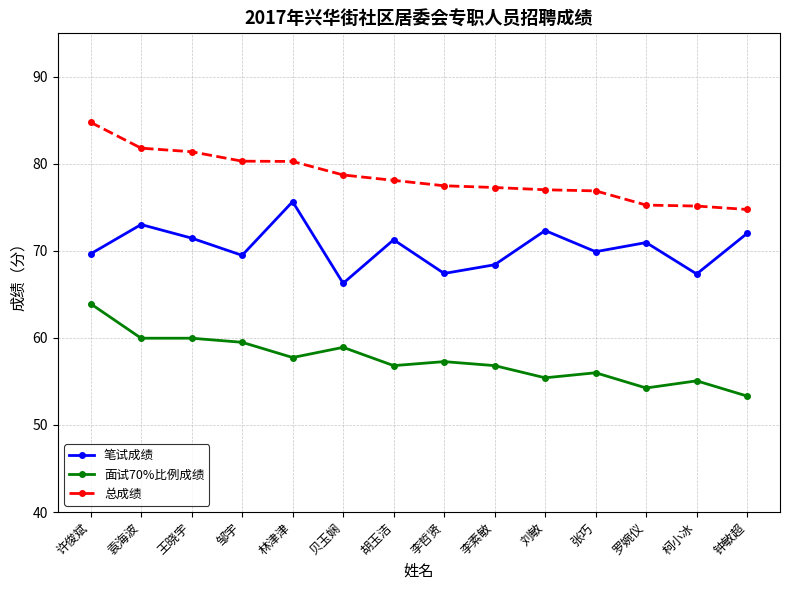

What is the average value of the 面试70%比例成绩 series?

57.5